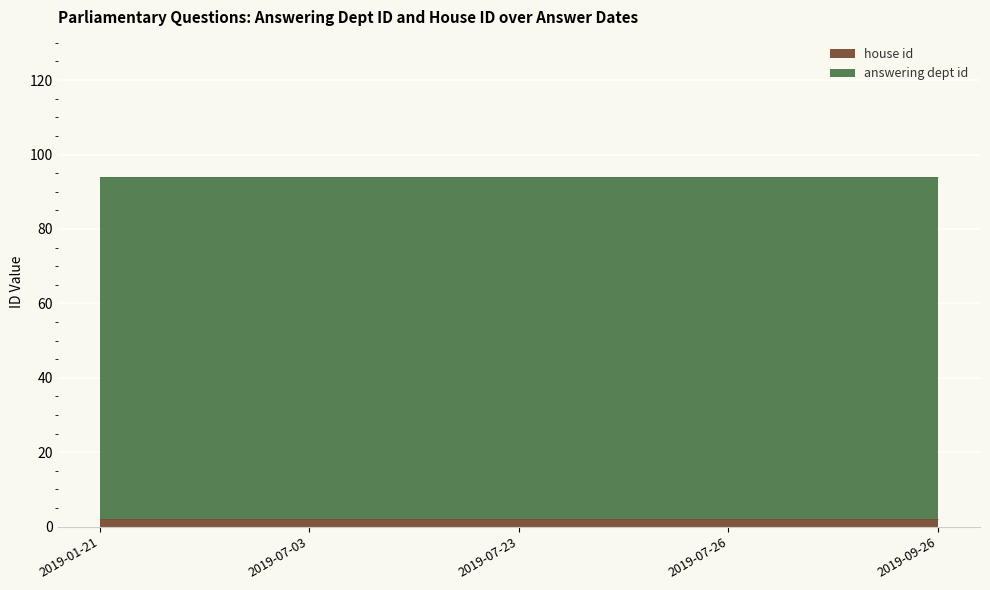

What are all the series names shown in the legend?

house id, answering dept id